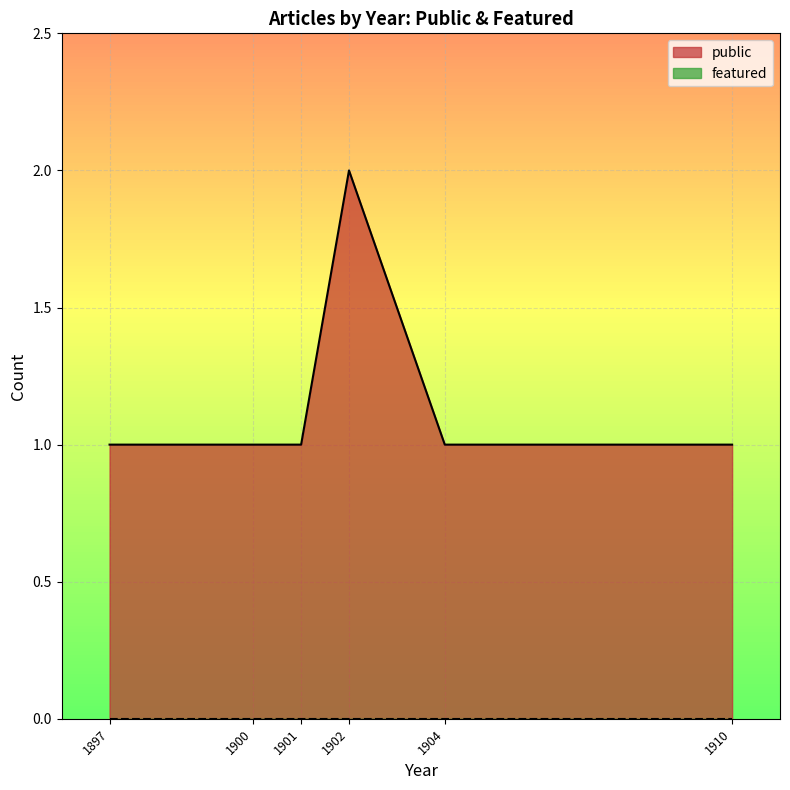

Which label corresponds to the largest value in the chart?

1902